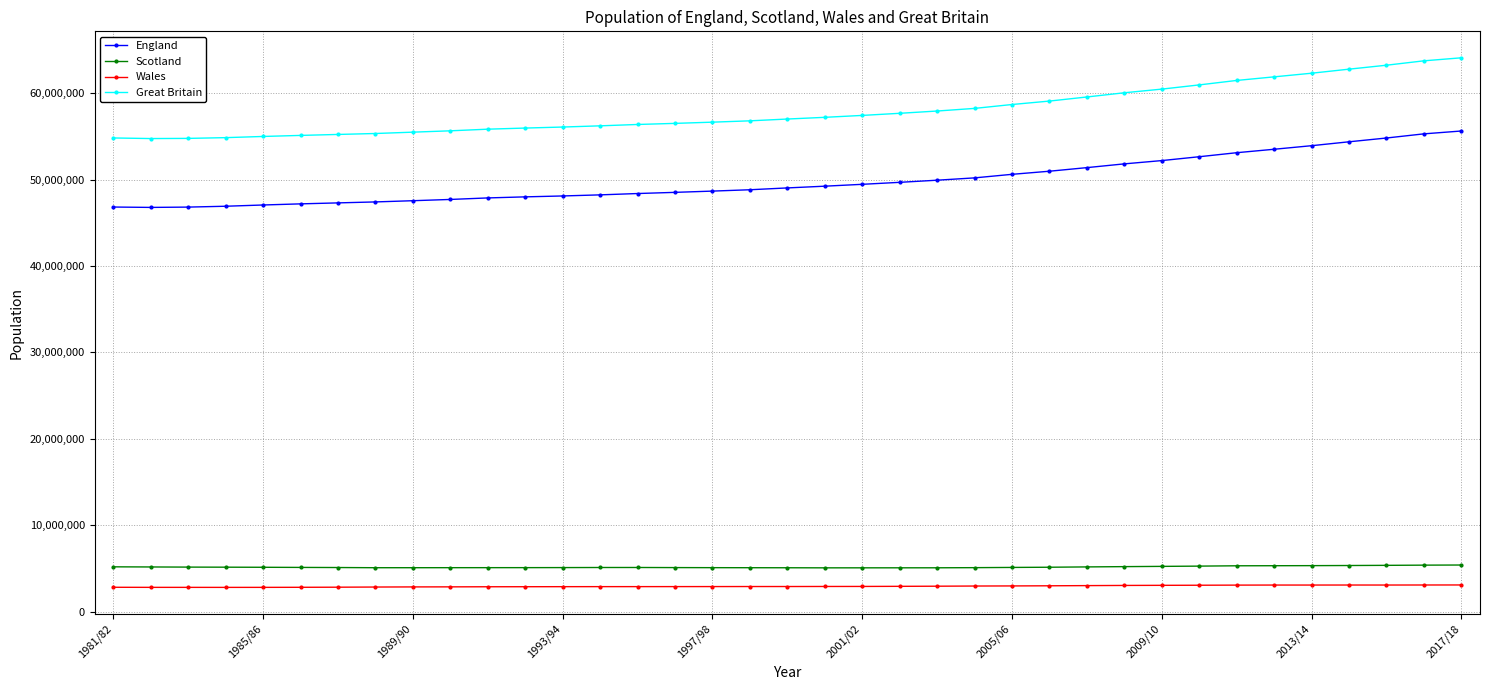

What is the difference between the second highest and minimum values in the England series?

8511700